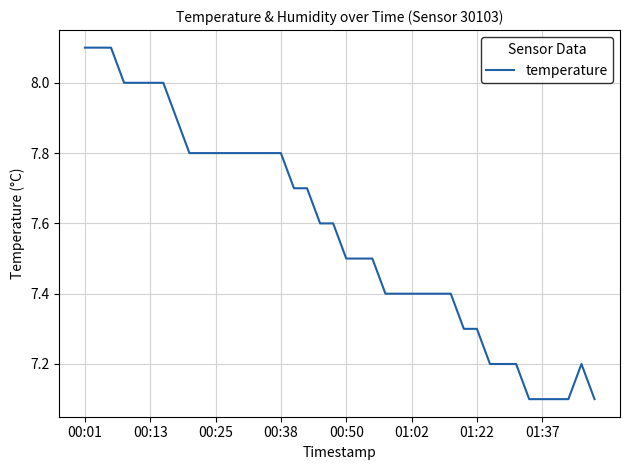

What is the difference between the maximum and minimum values?

1.0